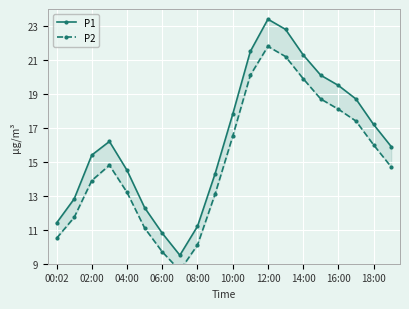

True or false: P1 and P2 cross at least once.

False